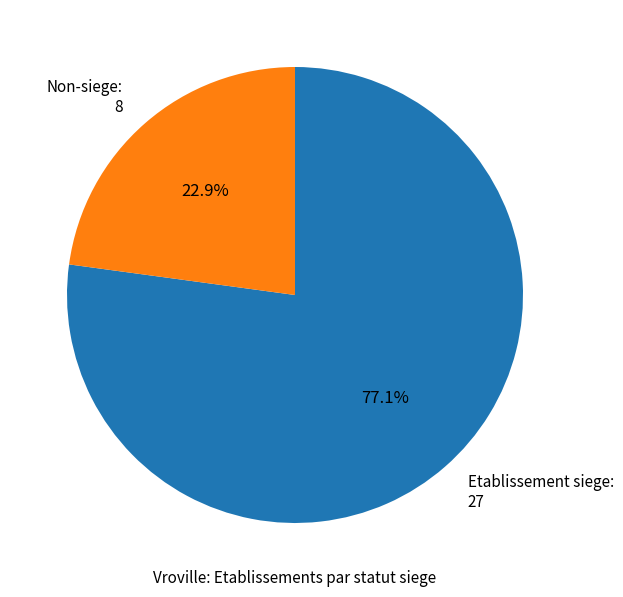

What is the ratio of the value at Etablissement siege: 27 to the value at Non-siege: 8?

3.4